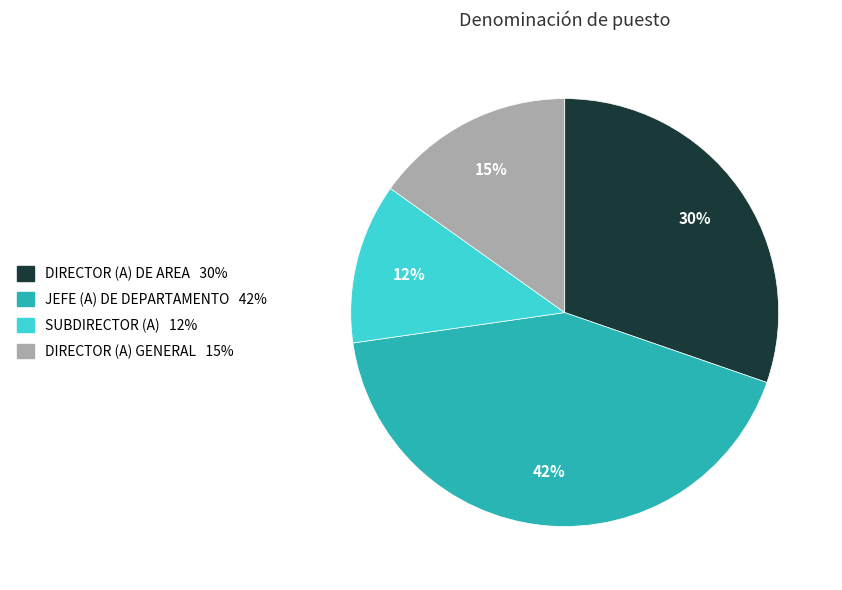

To the nearest percent, what is the average slice percentage?

25%